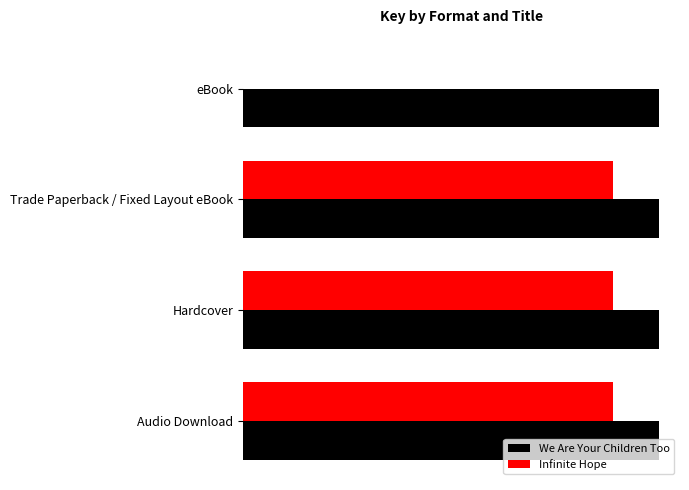

What is the sum of all Infinite Hope values?

487301733.0